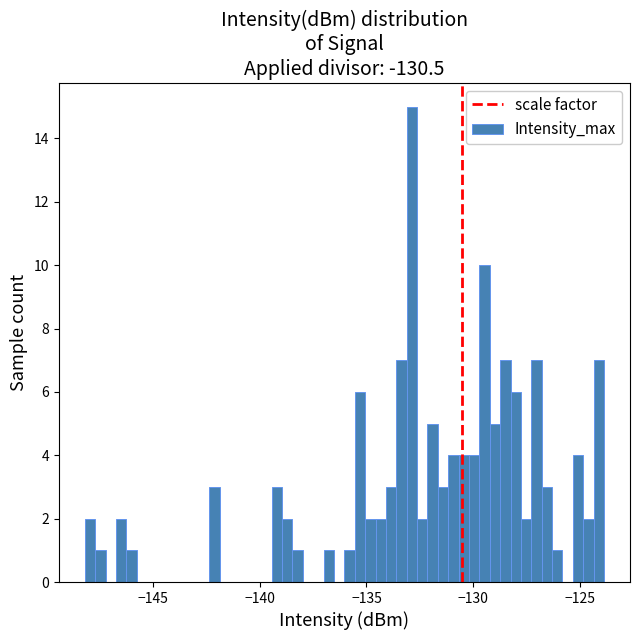

Read against the x-axis, roughly where is the centre of the tallest bar?

-133.0